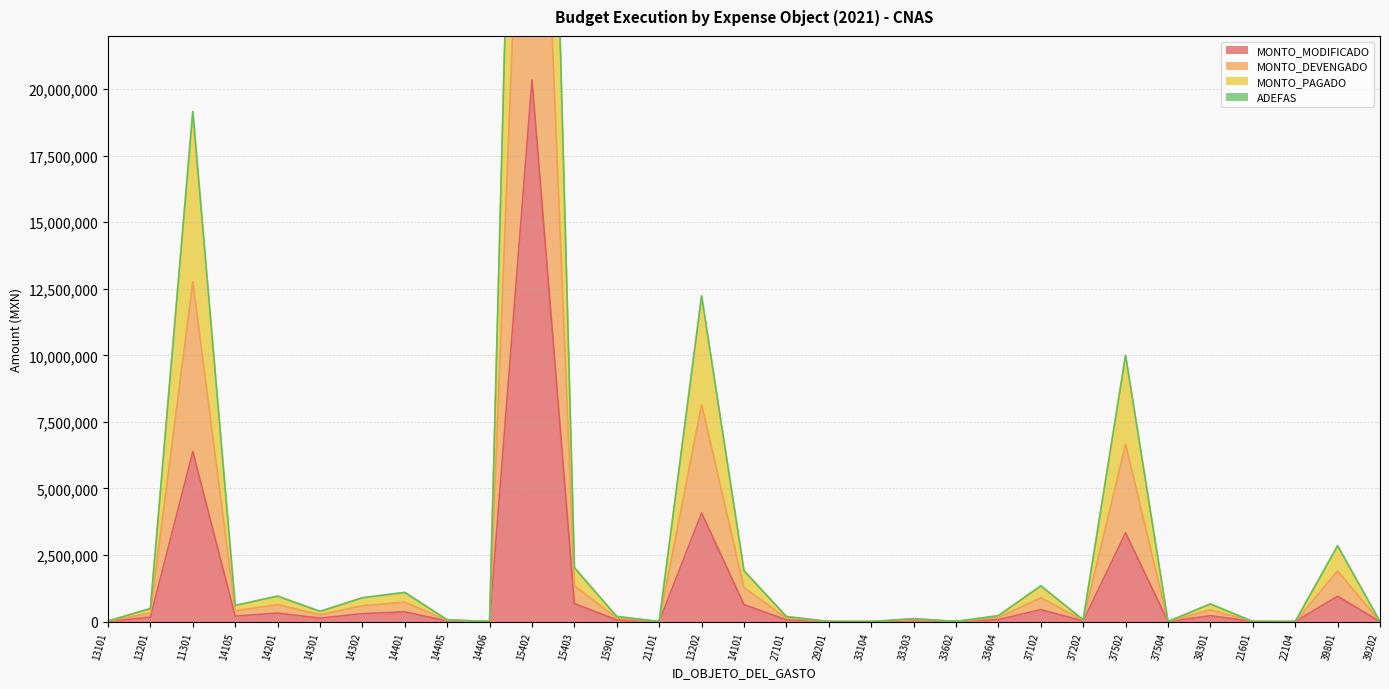

Between 33602 and 33104, which is larger?

33602